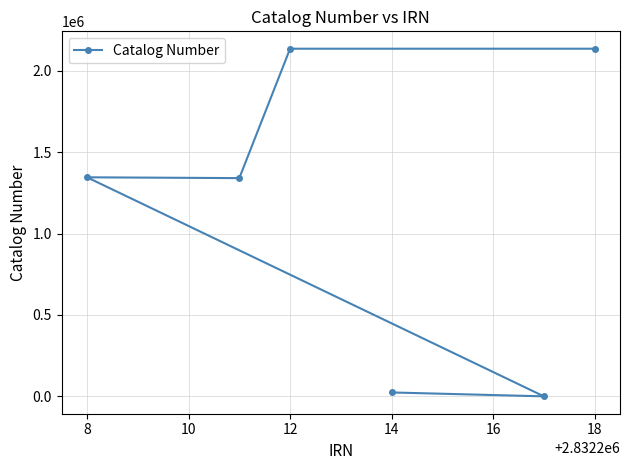

Is it true that the value at 18 is 2135830?

True